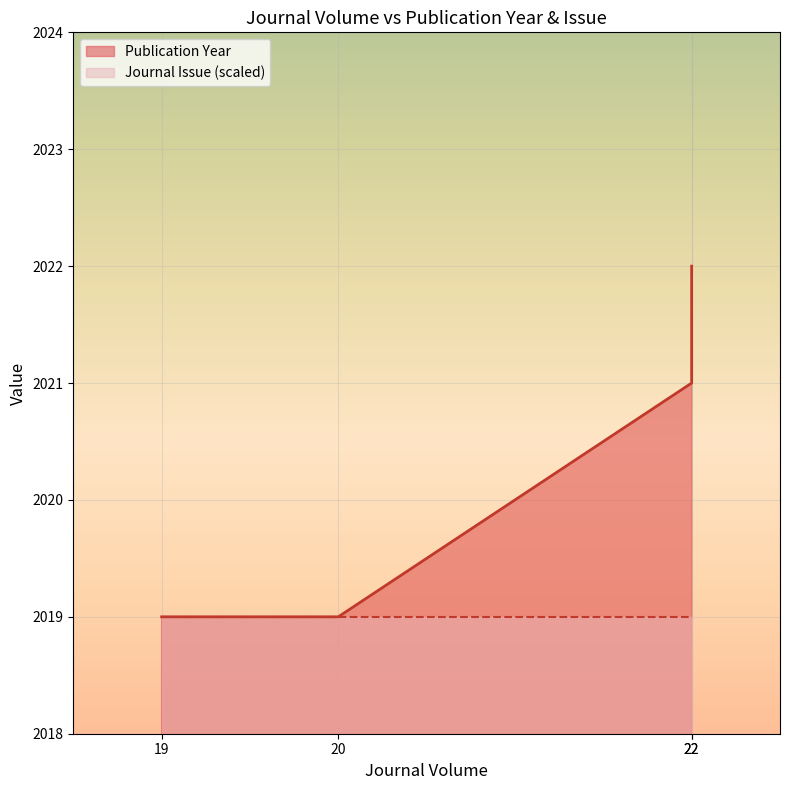

What is the smallest value displayed?

2019